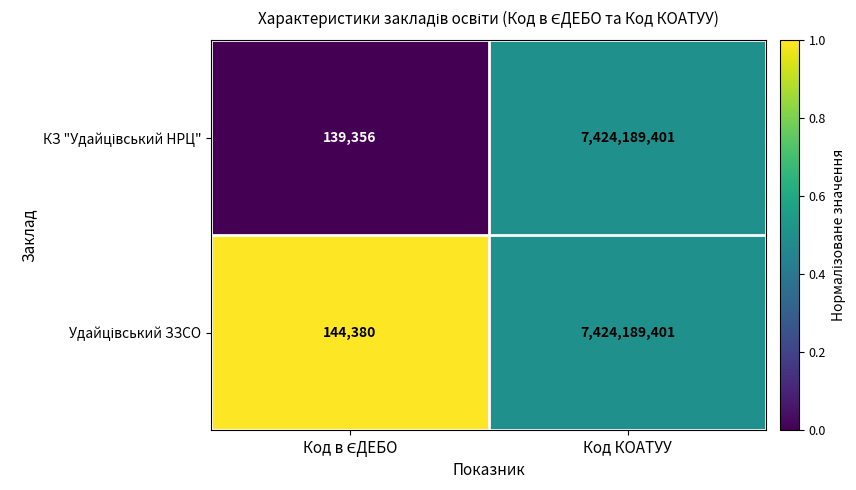

What is the greatest value displayed?

7424189401